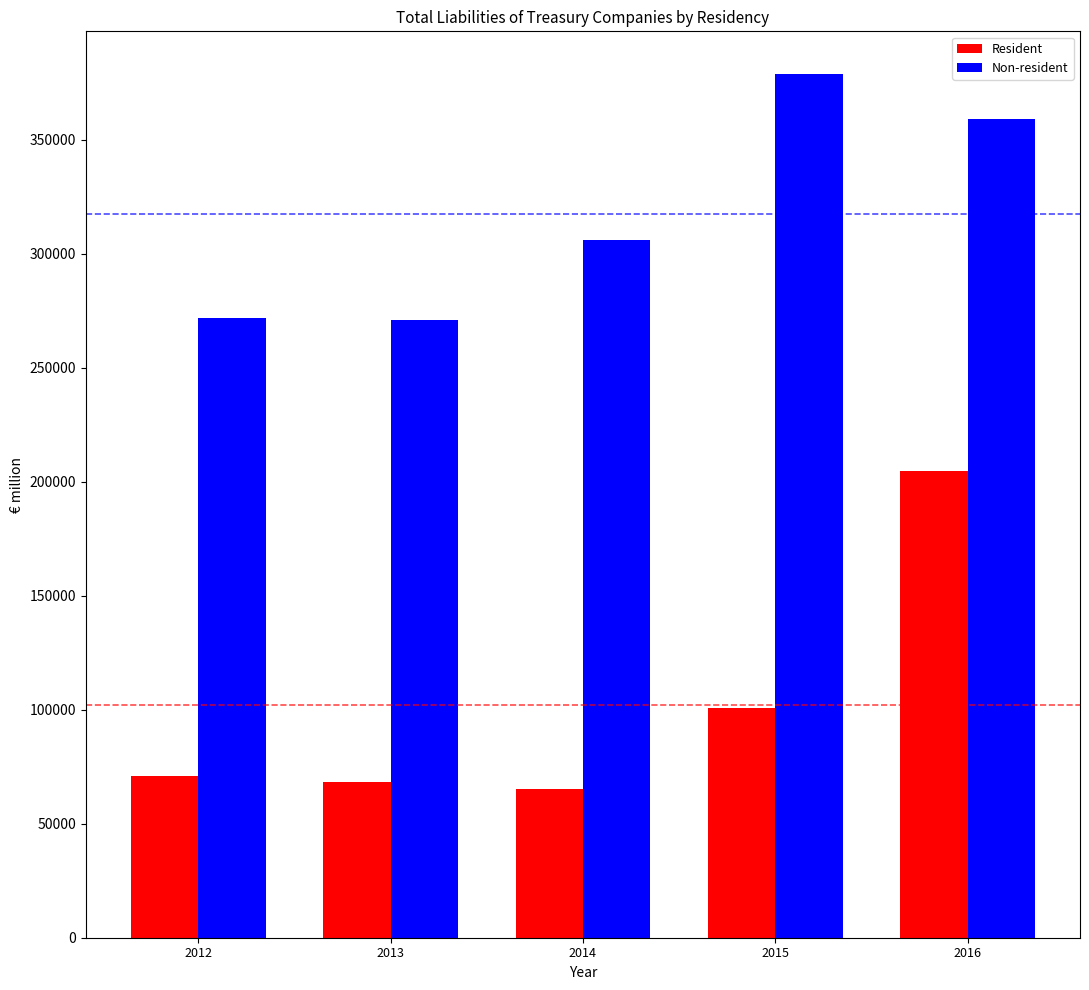

How many values in the Resident series are below 71022?

2